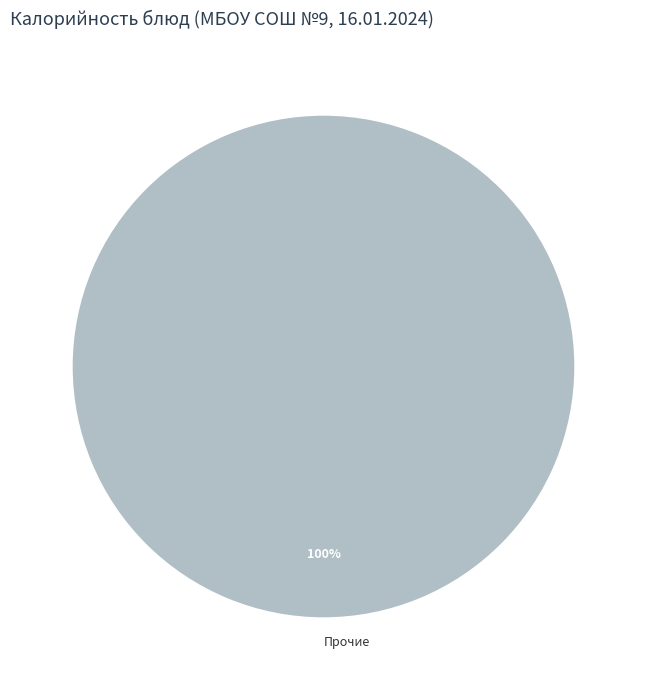

Rank the categories by value from lowest to highest.

Прочие